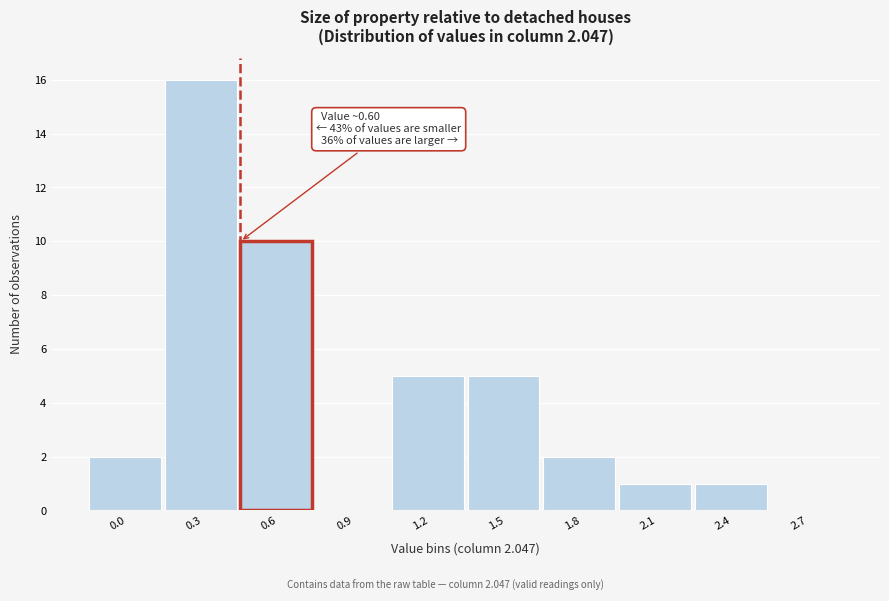

Reading left to right, what are all the values shown in this chart?

0.0=2	0.3=16	0.6=10	0.9=0	1.2=5	1.5=5	1.8=2	2.1=1	2.4=1	2.7=0